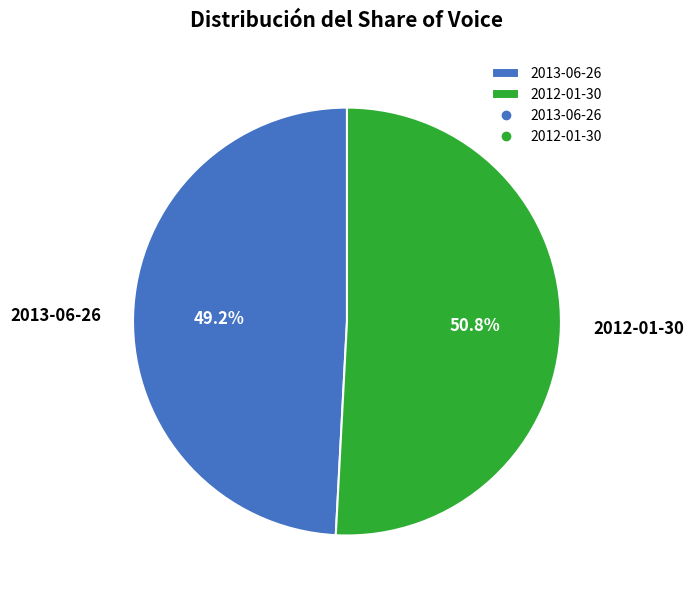

Which has a higher value, 2012-01-30 or 2013-06-26?

2012-01-30